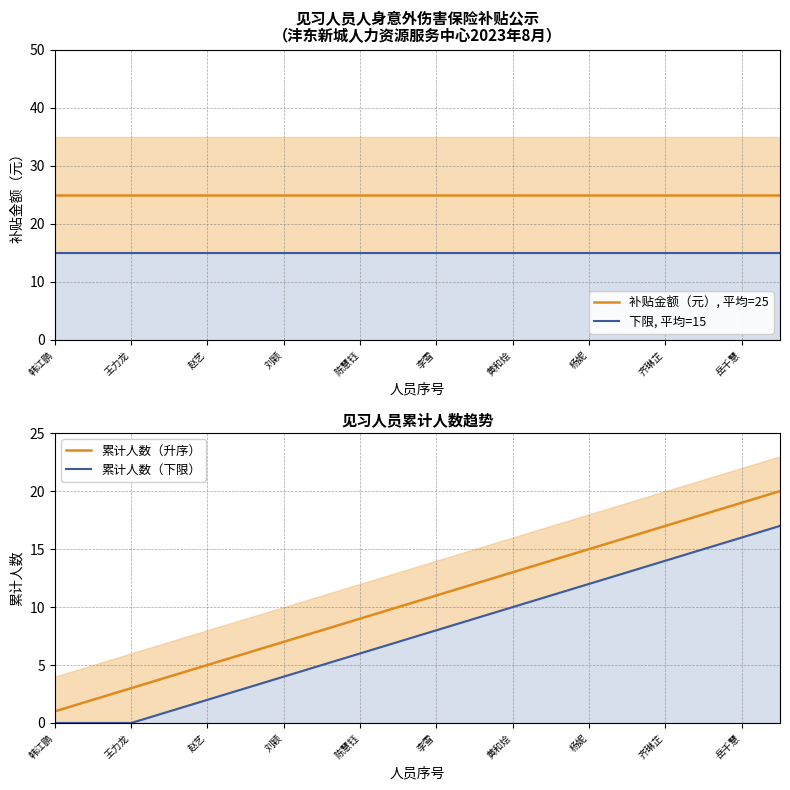

Rank the series by their average value, from highest to lowest.

补贴金额（元）, 平均=25, 下限, 平均=15, 累计人数（升序）, 累计人数（下限）